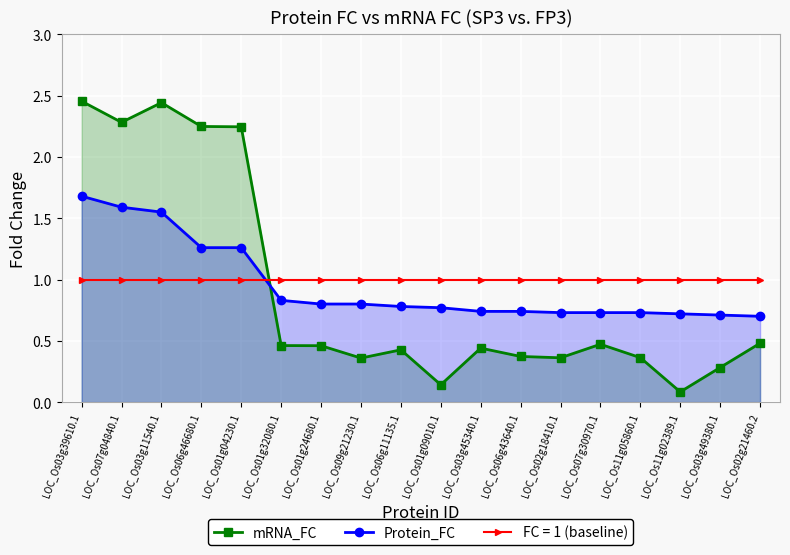

The Protein_FC series shows 1.6 at LOC_Os03g11540.1. True or false?

True